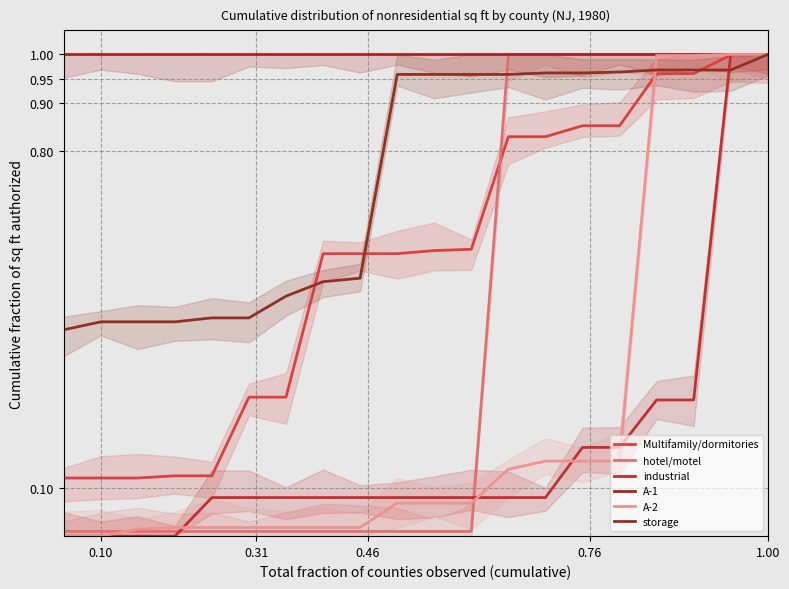

True or false: storage and A-2 cross at least once.

True